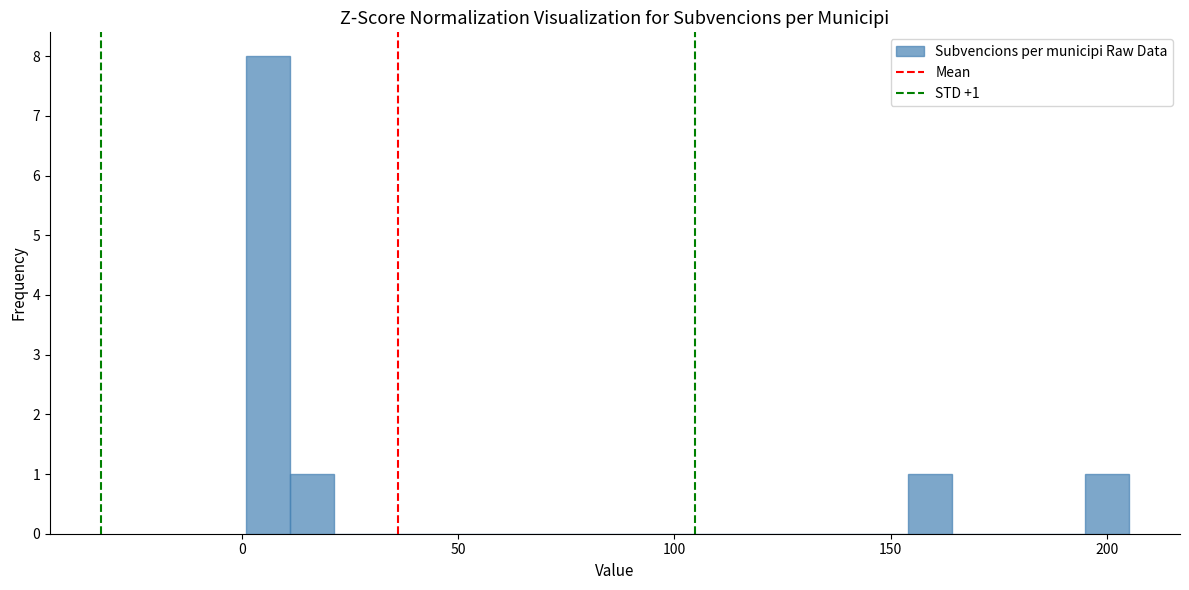

Read against the x-axis, roughly where is the centre of the tallest bar?

5